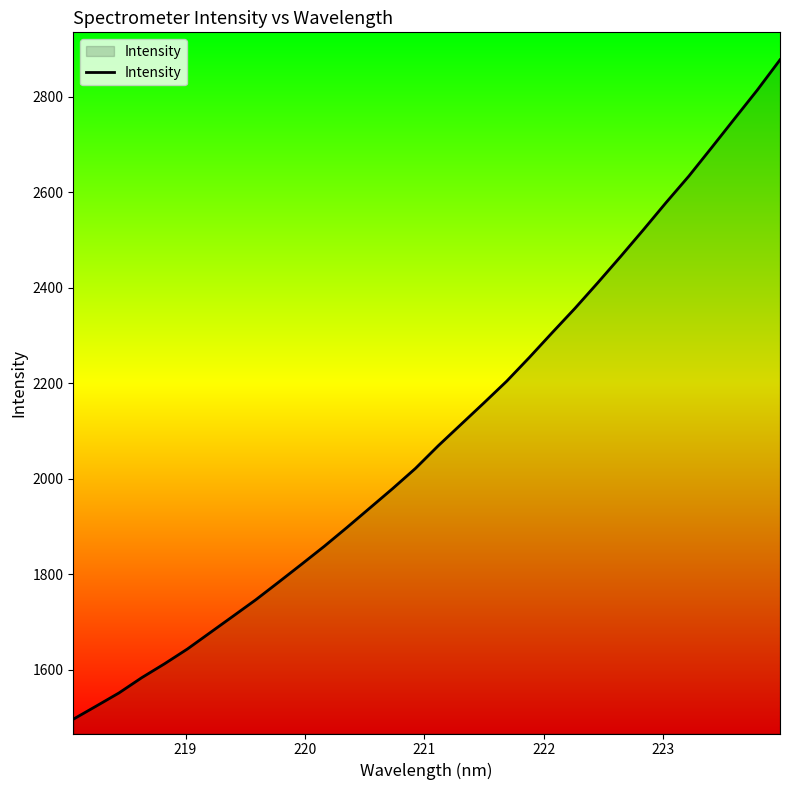

What is the maximum value shown in the chart?

2876.9